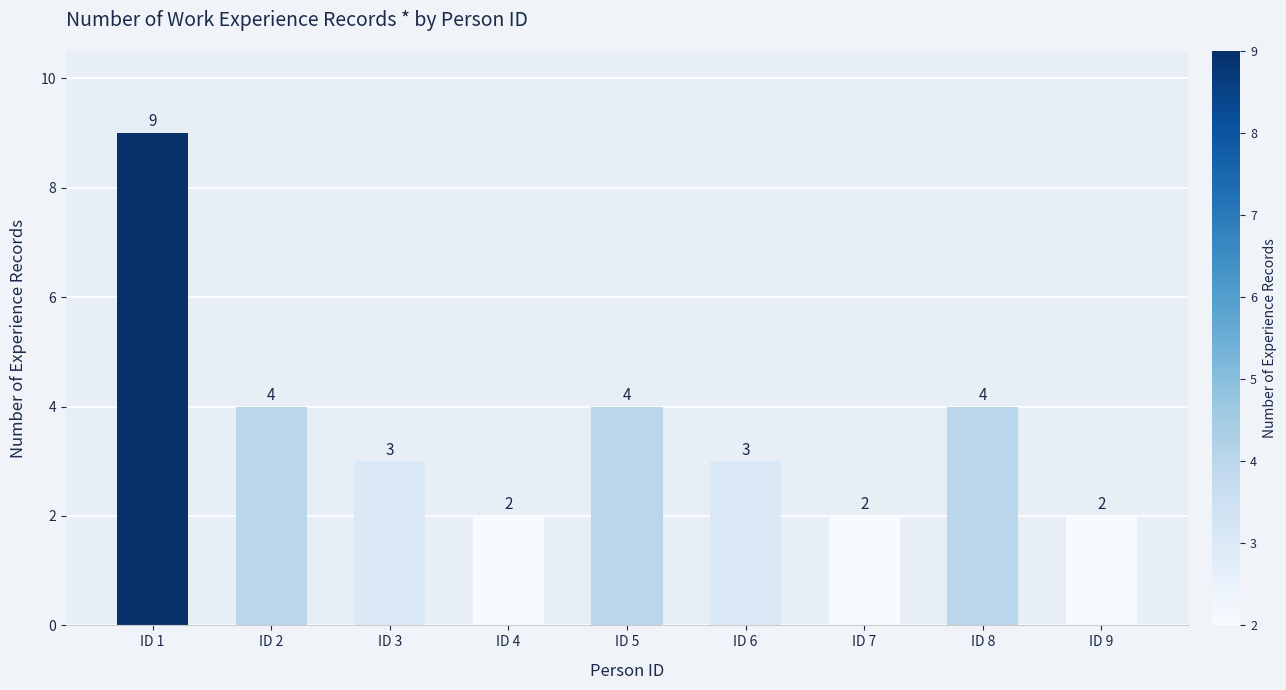

How many bars are there in total?

9